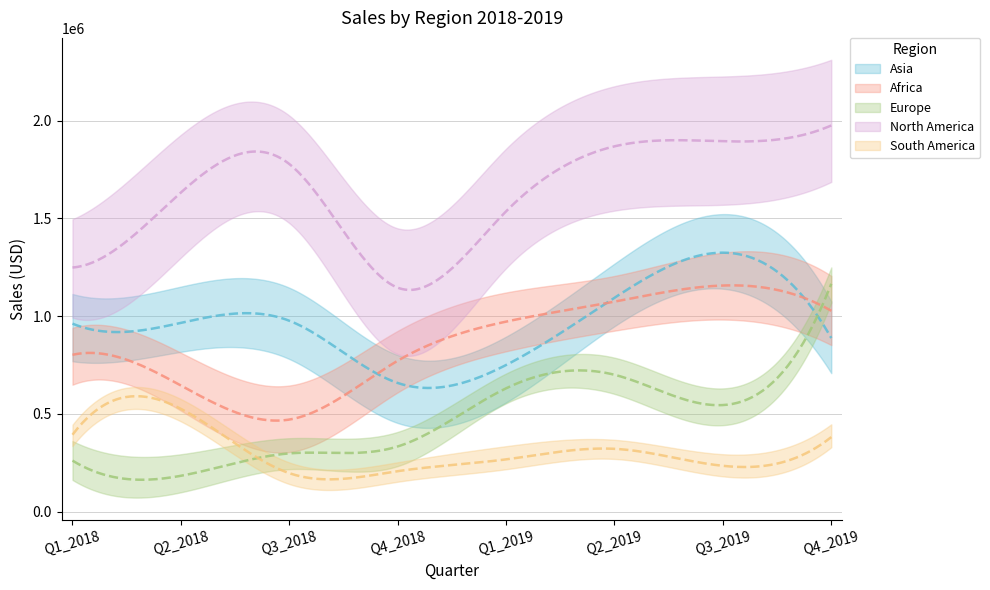

Reading left to right, what are all the values shown in this chart?

Asia: 961526	965665	976449	658349	750199	1093815	1324399	887921
Africa: 802381	645428	471238	772069	972000	1074096	1156493	1027095
Europe: 261518	183920	298369	333739	631006	700263	545420	1165156
North America: 1248617	1631860	1777653	1145510	1535684	1867982	1893893	1974713
South America: 393757	526048	197325	207426	267857	321714	234902	381778